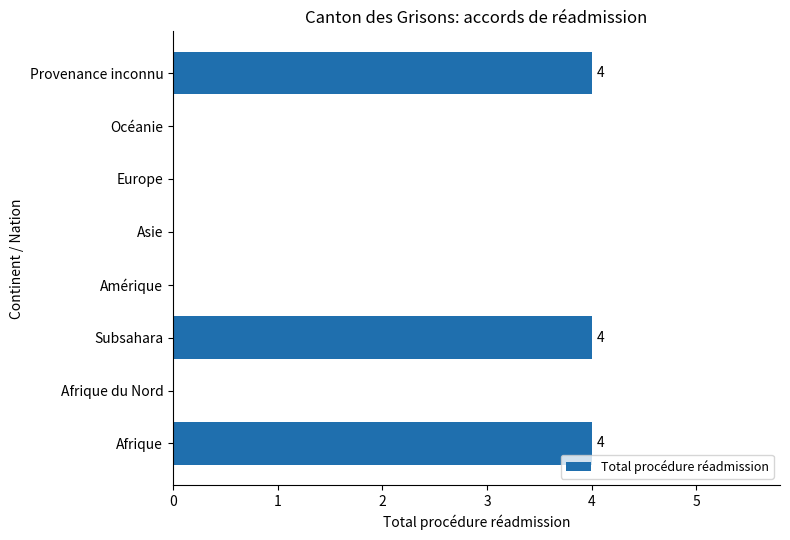

What is the sum of all values?

12